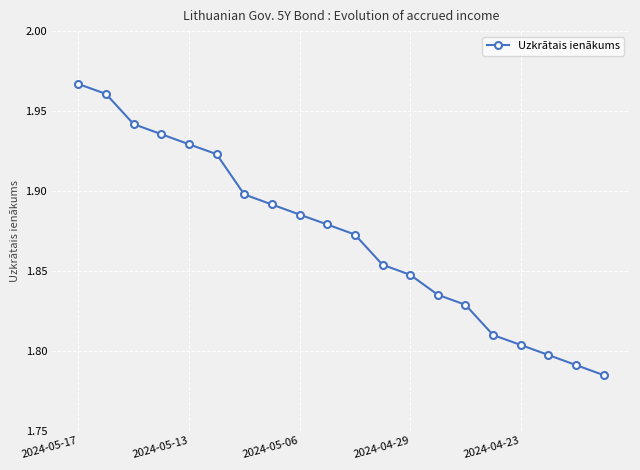

True or false: the data has more than 0 interior local peaks.

False